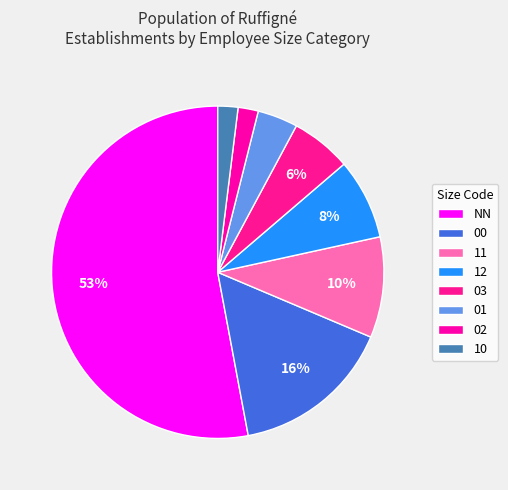

Does 11 represent more than half of the total?

No